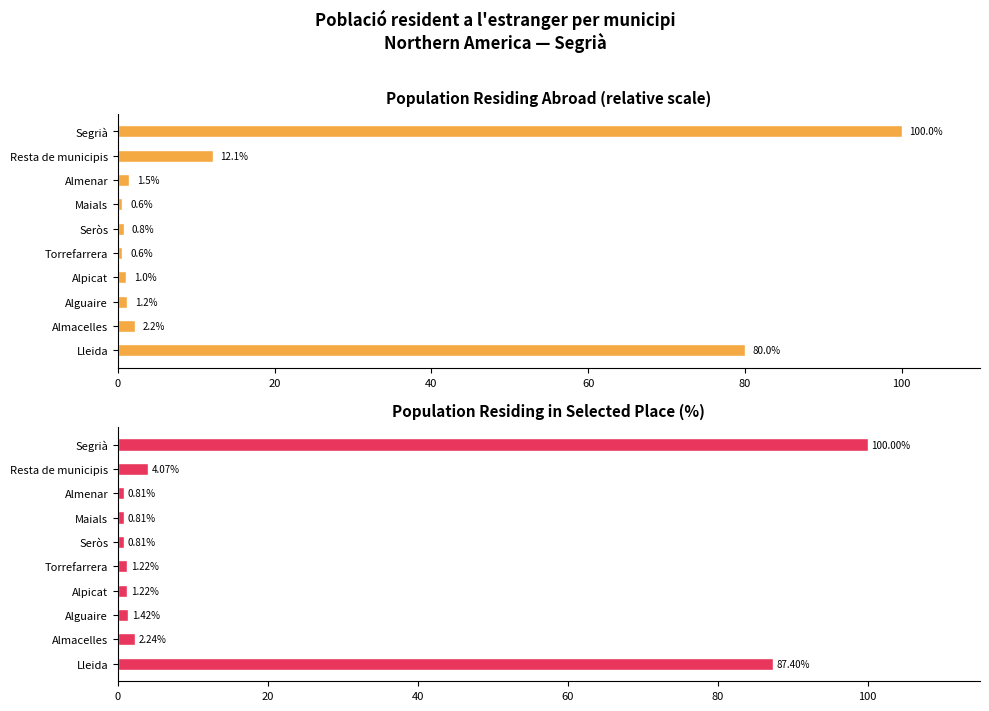

What is the lowest value of the Population residing abroad series?

0.6